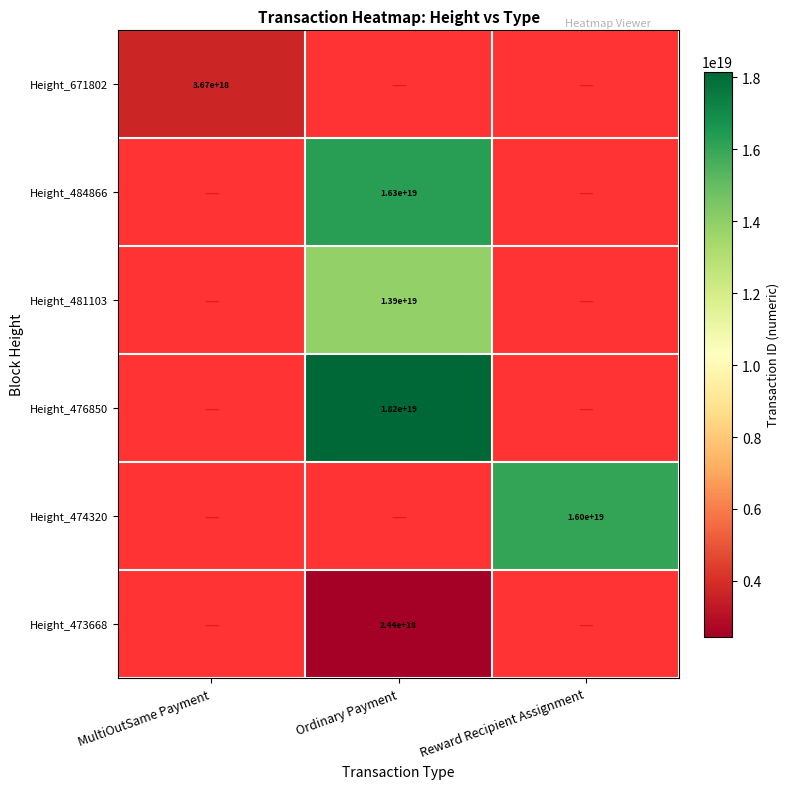

Is it true that Height_484866 equals 16300000000000000000 at Ordinary Payment?

True